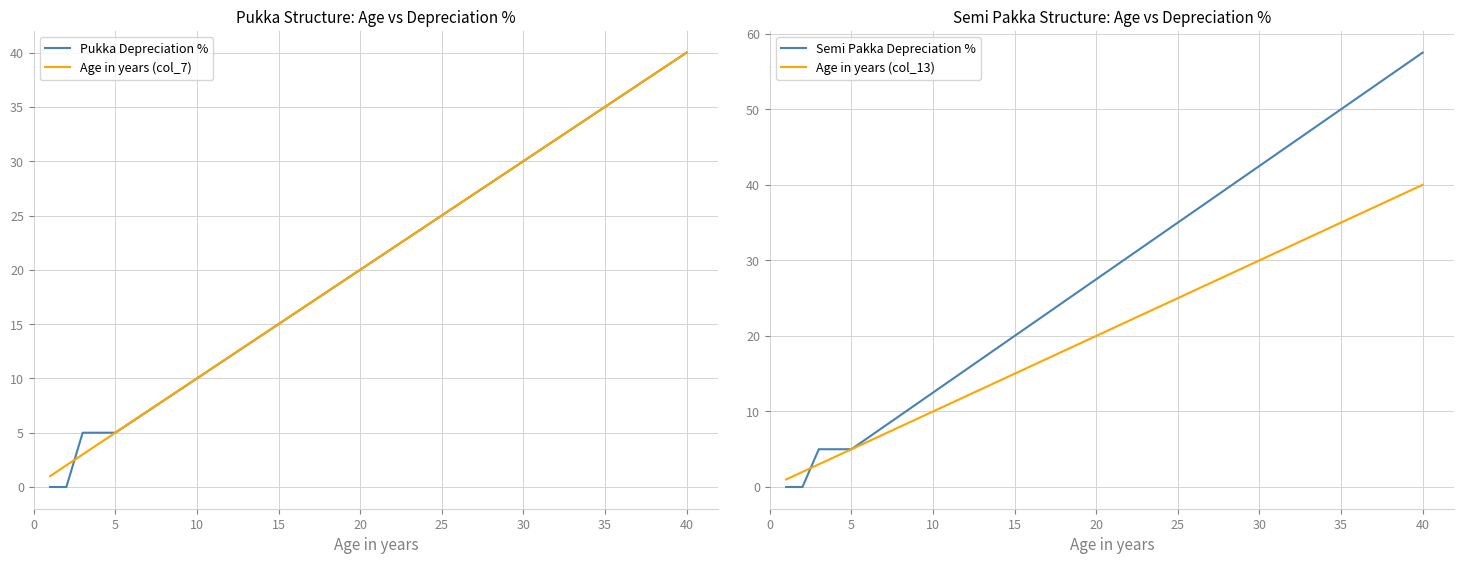

True or false: Age in years (col_13) and Semi Pakka Depreciation % cross at least once.

True